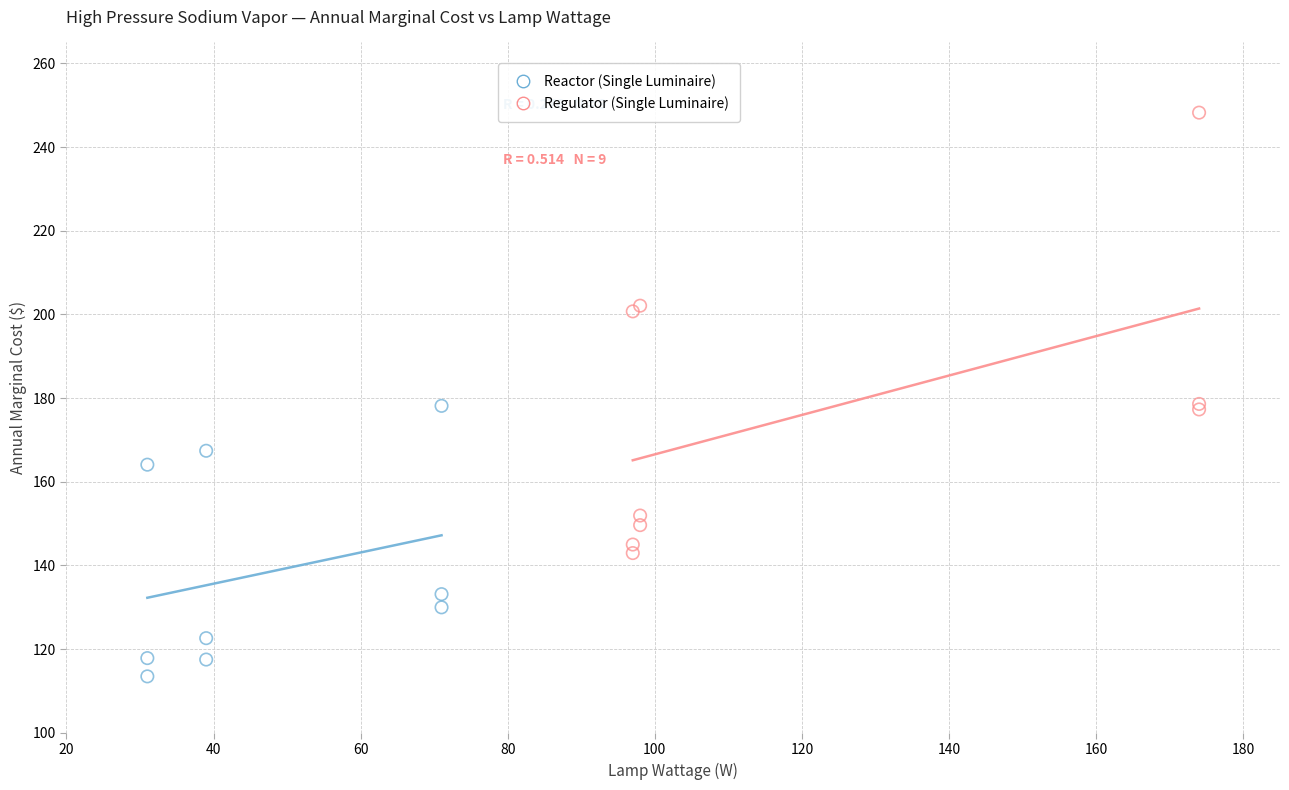

Which series contains the lowest Y value?

Reactor (Single Luminaire)